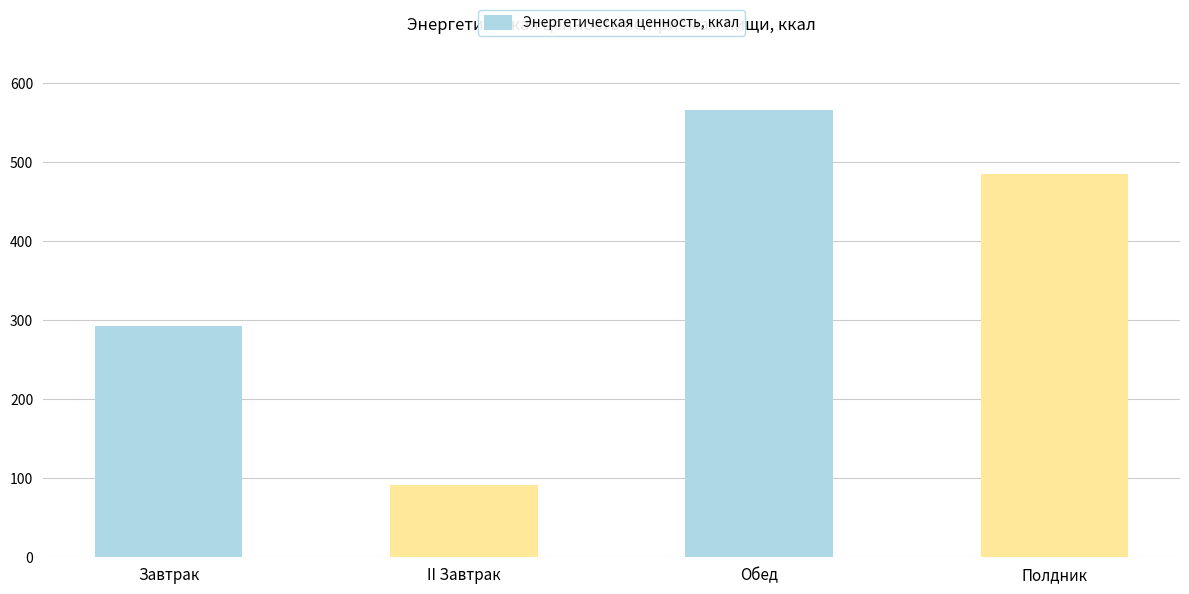

Which has a higher value, Завтрак or Полдник?

Полдник